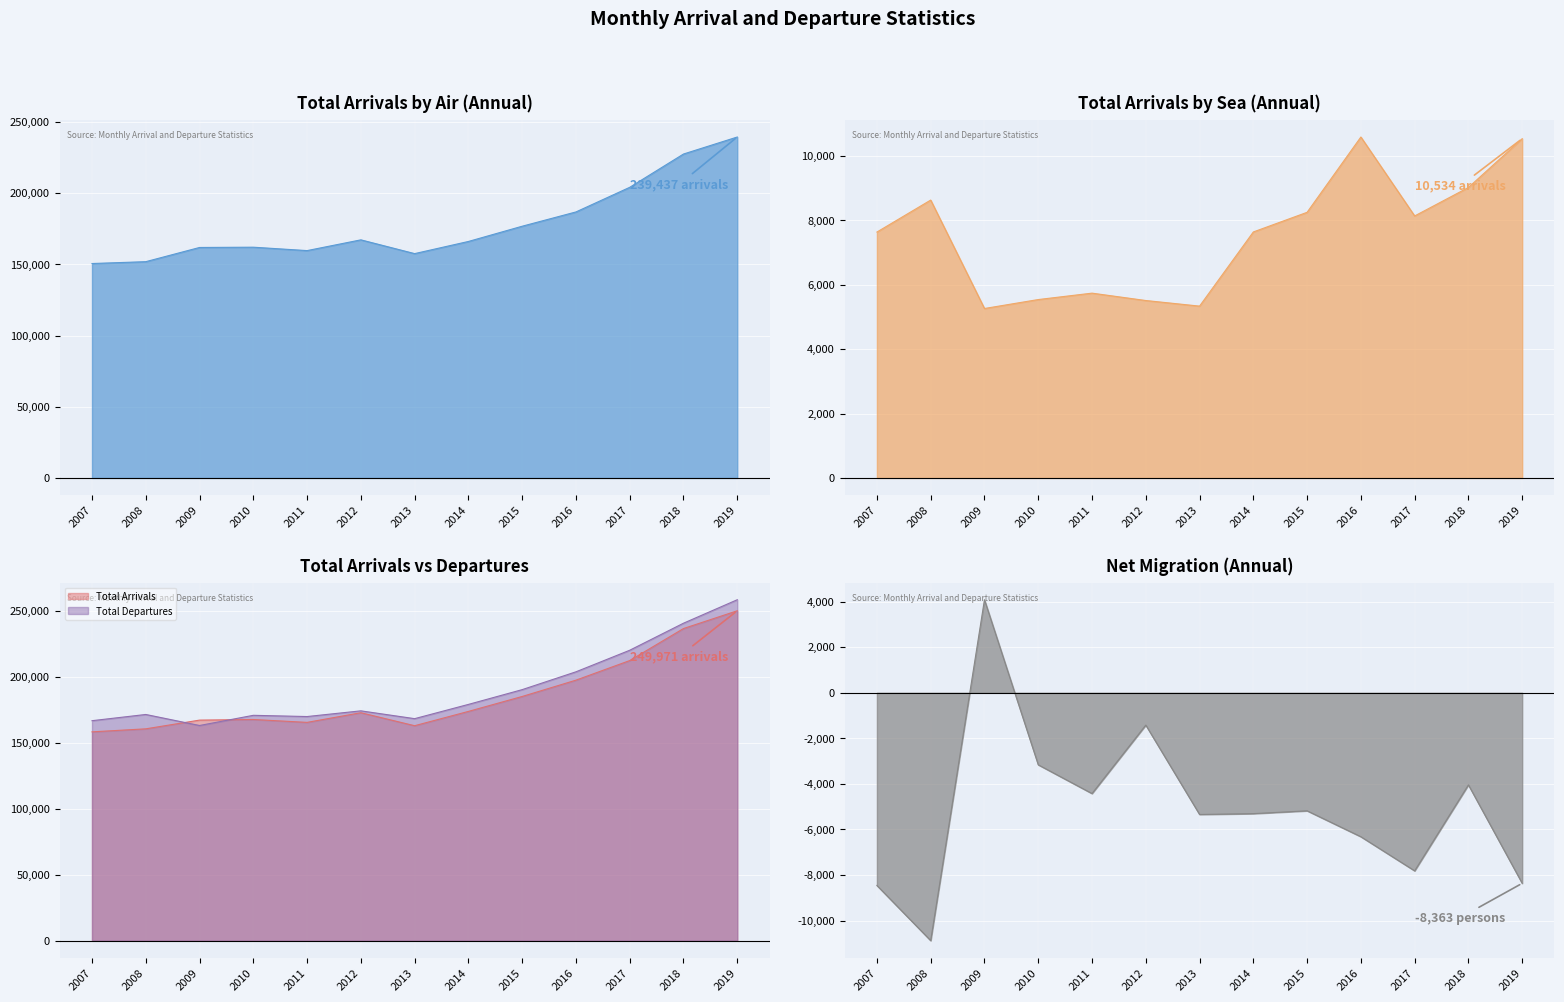

In Total Arrivals, how many points are lower than both neighbors (excluding endpoints)?

2